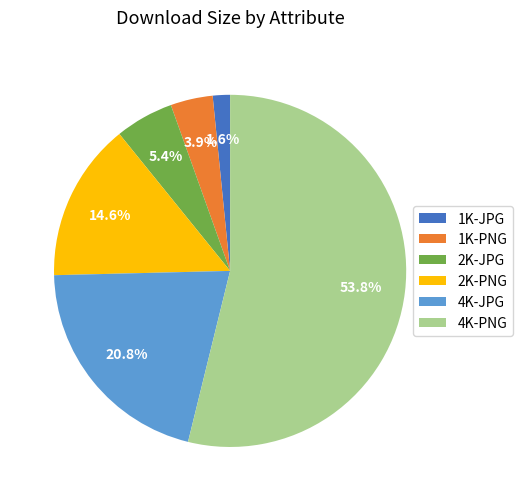

To the nearest percent, what is the difference between the 1K-JPG and 4K-PNG slice percentages?

52%